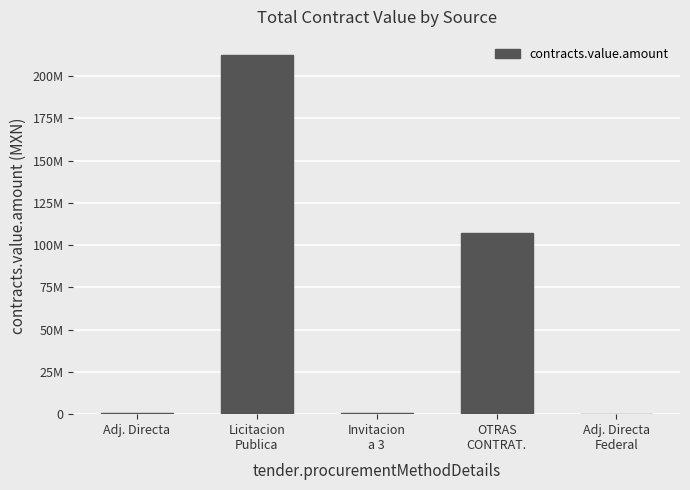

What is the sum of all values?

320979440.4